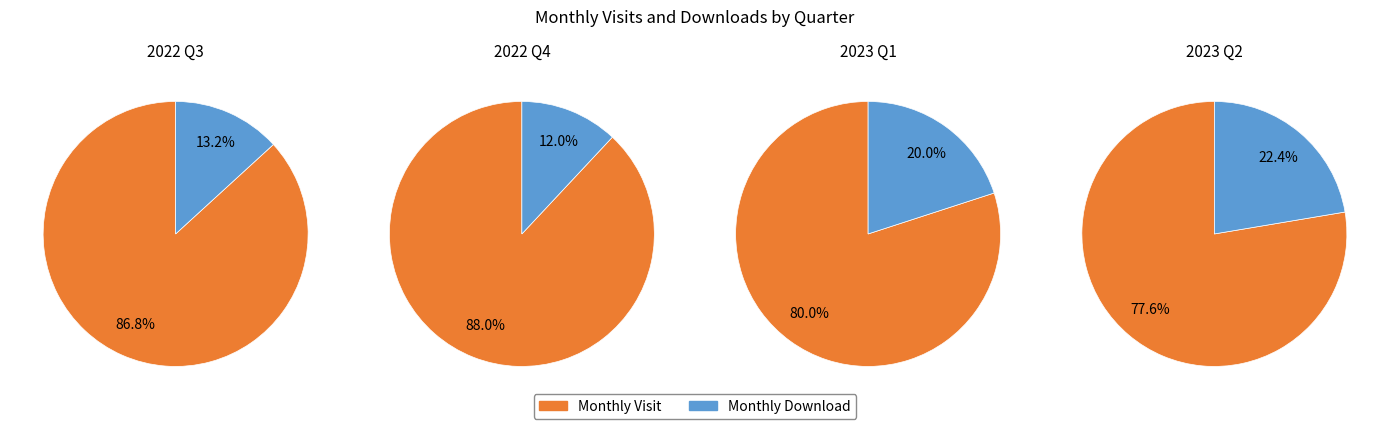

Which series has the widest spread of values?

monthly_visit